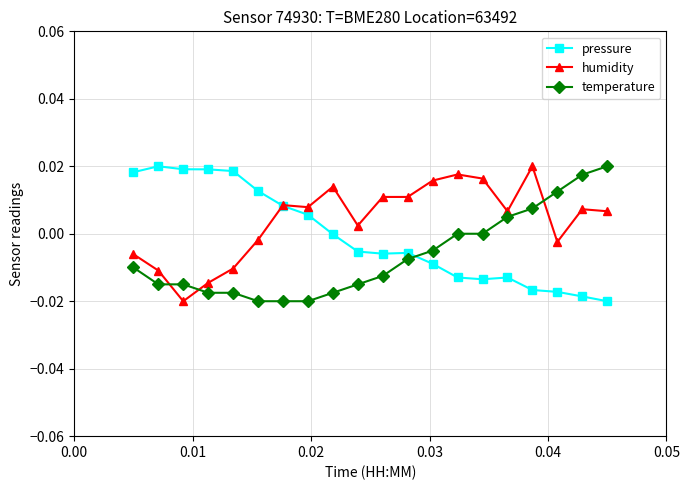

How many intersections are there between temperature and pressure?

1